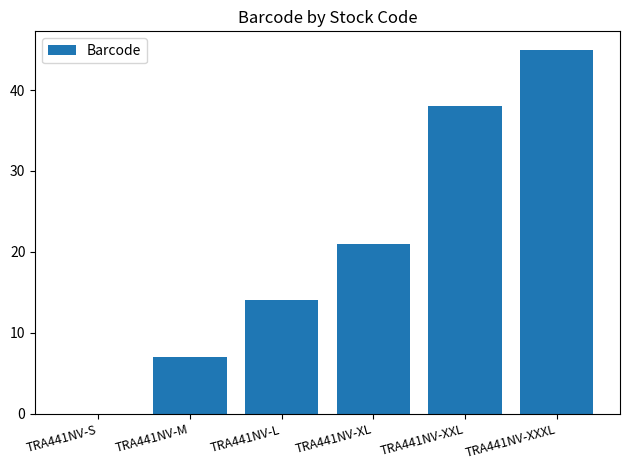

What is the change in value from TRA441NV-L to TRA441NV-XXXL?

+31